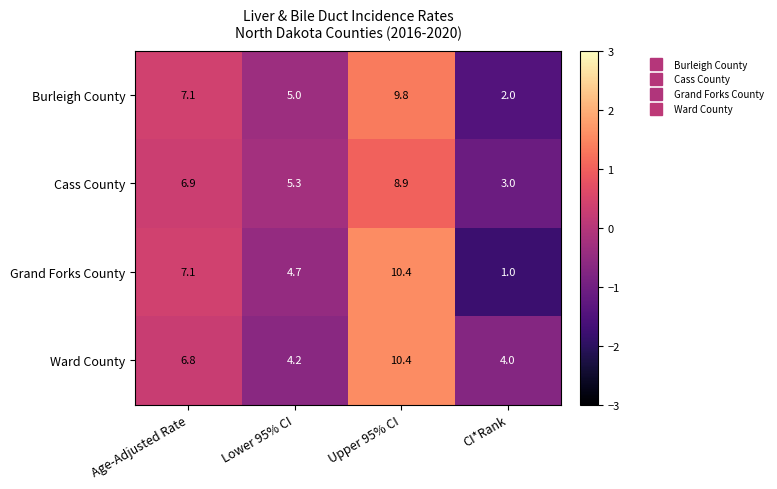

What is the sum of the Burleigh County values at Age-Adjusted Rate and Lower 95% CI?

12.1